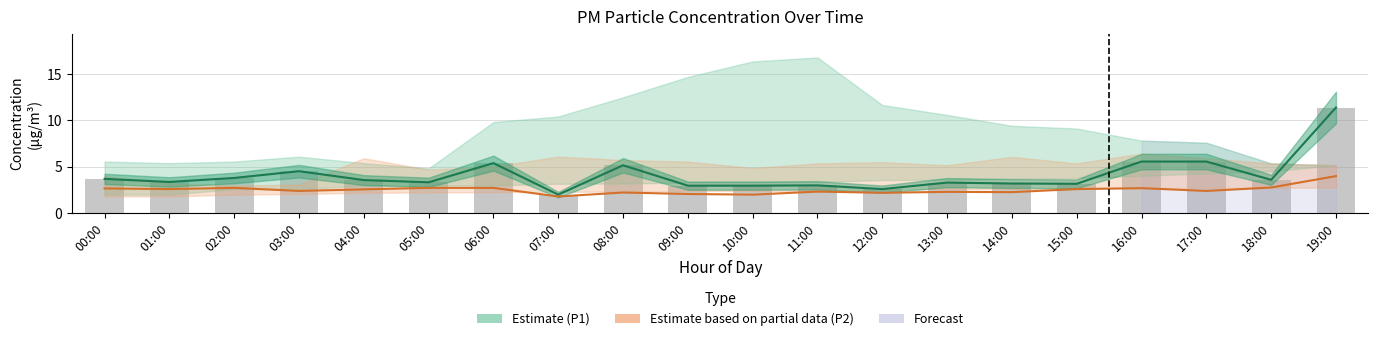

What is the sum of all Observed P1 values?

82.2